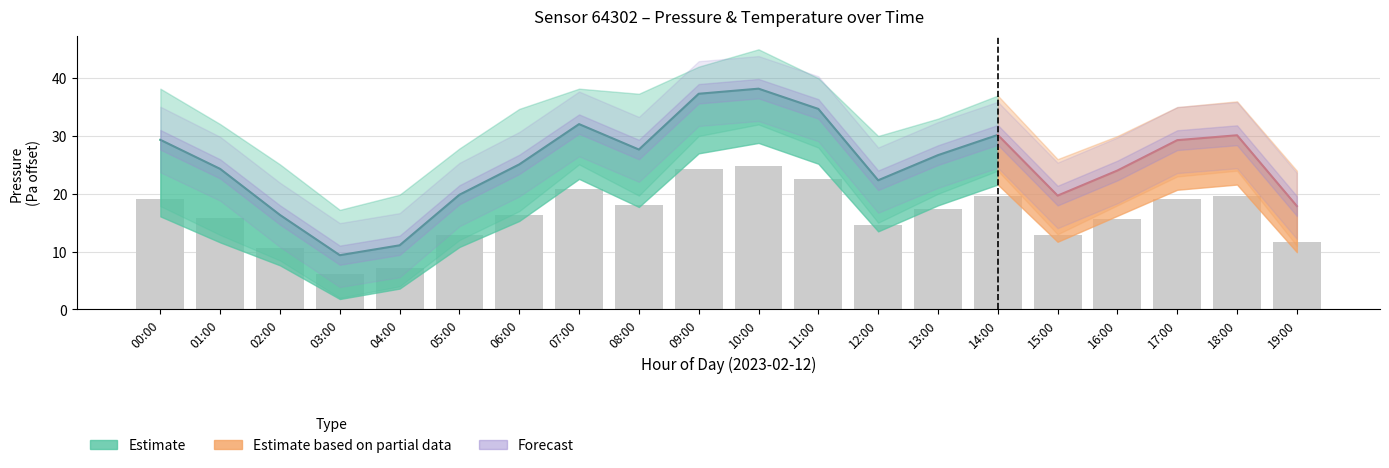

Between 06:00 and 12:00, which is larger?

06:00